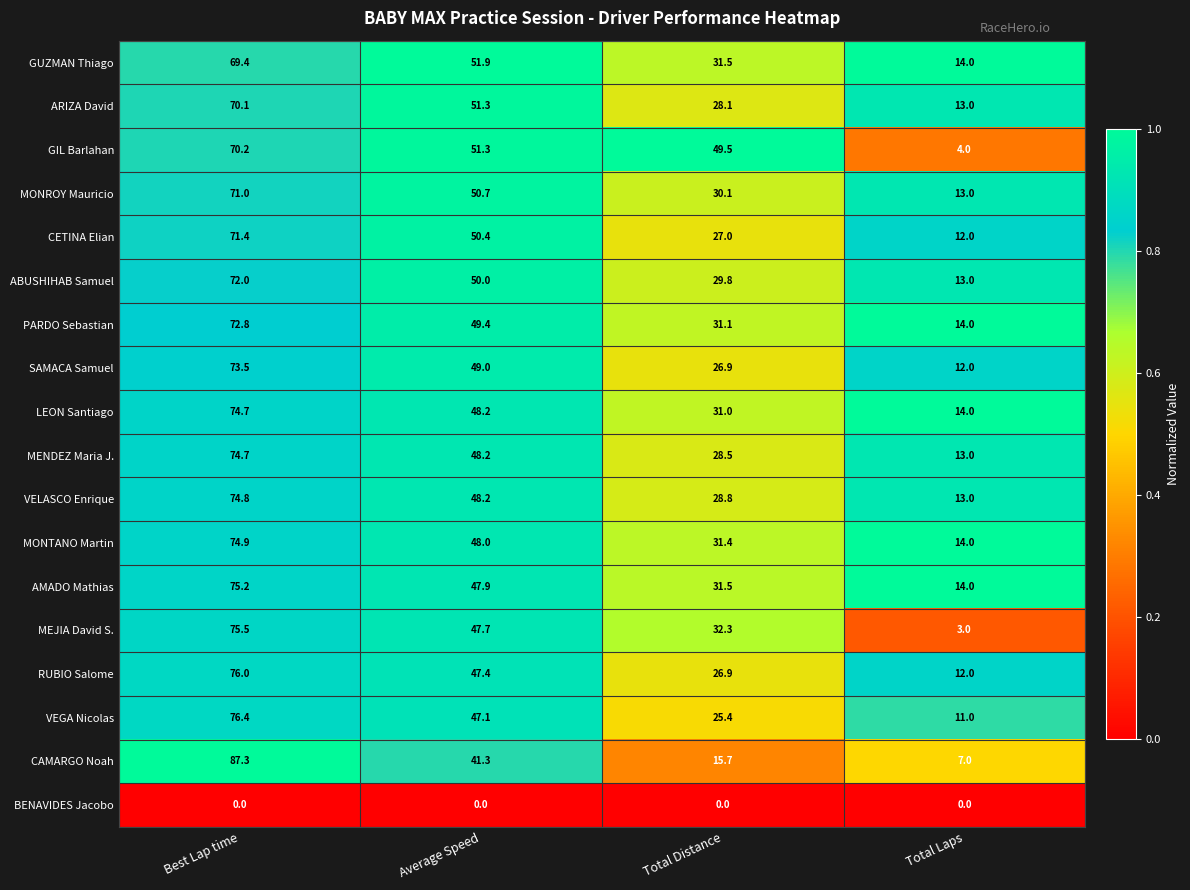

List the labels in order of GIL Barlahan value, smallest first.

Total Laps, Total Distance, Average Speed, Best Lap time